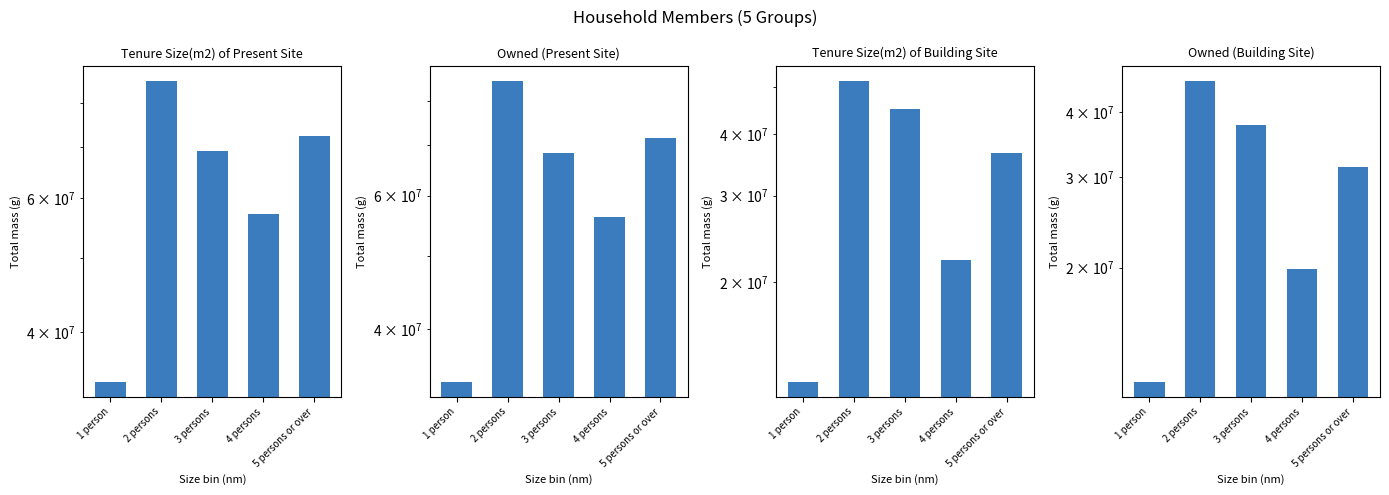

What is the highest value of the Tenure Size(m2) of Present Site series?

85572000